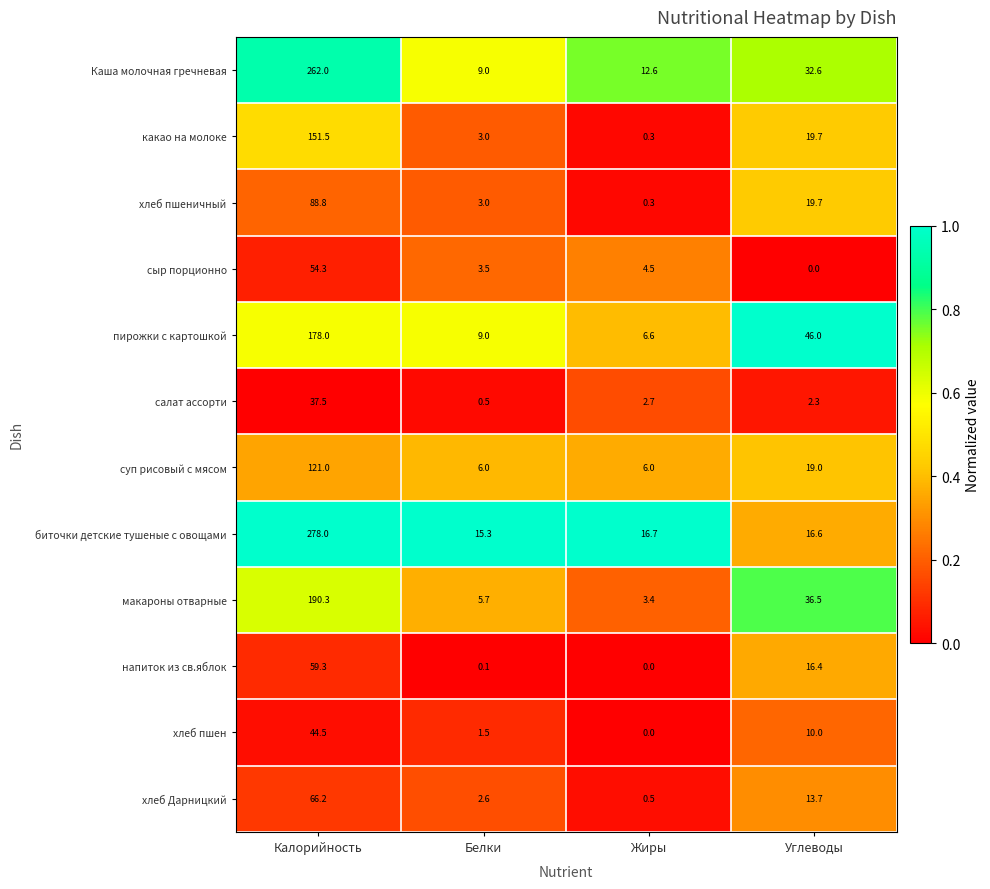

What is the difference between the maximum and minimum values in the напиток из св.яблок series?

59.3